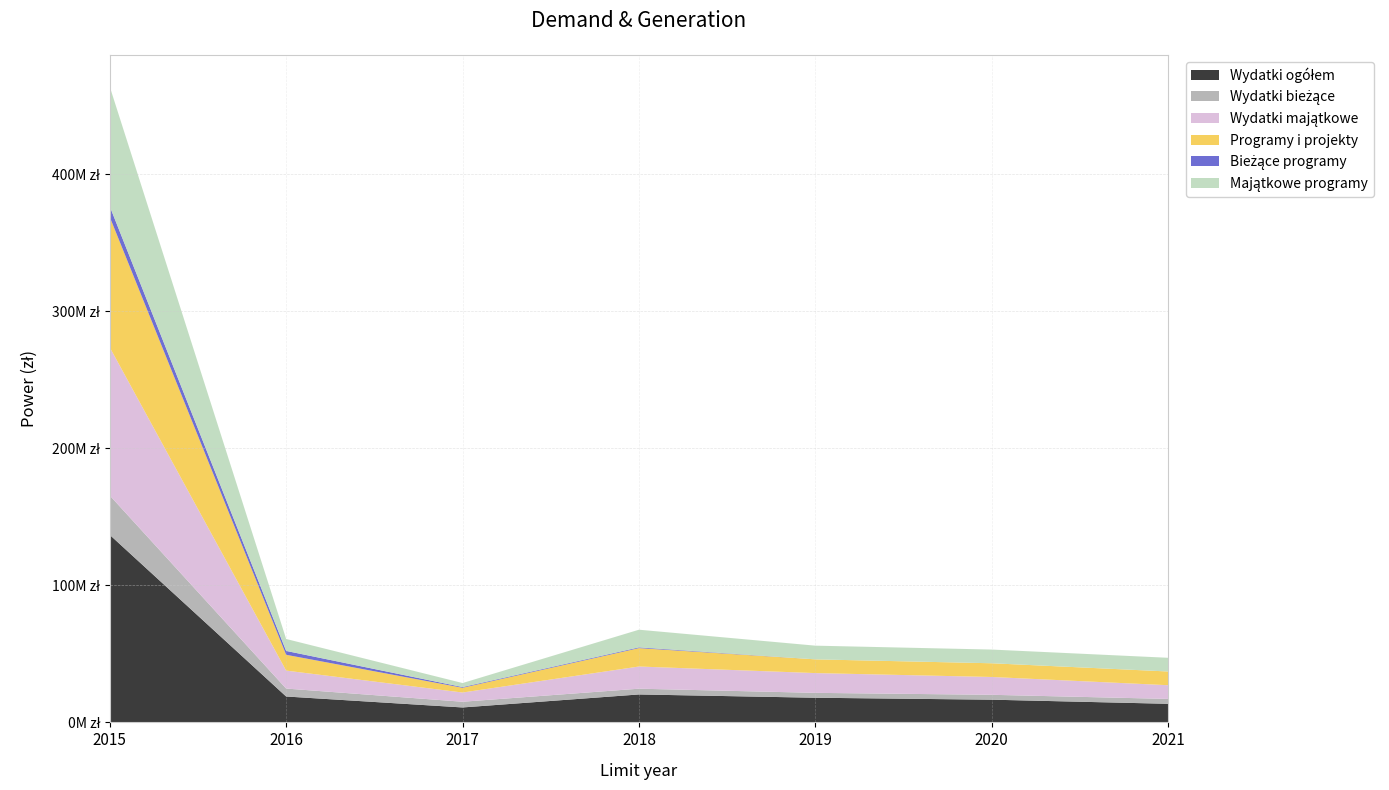

Reading left to right, list all the values displayed in this chart.

Wydatki ogółem: 2015=136820175.0	2016=18891094.4	2017=10897593.1	2018=20383636.0	2019=17985837.0	2020=16563804.0	2021=13561852.0
Wydatki bieżące: 2015=28743016.3	2016=5794324.5	2017=4169528.0	2018=4203636.0	2019=3563837.0	2020=3563804.0	2021=3561852.0
Wydatki majątkowe: 2015=108077158.7	2016=13096770.0	2017=6728065.0	2018=16180000.0	2019=14422000.0	2020=13000000.0	2021=10000000.0
Programy i projekty: 2015=95114094.0	2016=11537518.4	2017=3457593.0	2018=13423636.0	2019=10003837.0	2020=10003804.0	2021=10001852.0
Bieżące programy: 2015=7770266.3	2016=2821574.5	2017=509528.0	2018=543636.0	2019=3837.0	2020=3804.0	2021=1852.0
Majątkowe programy: 2015=87343827.7	2016=8715944.0	2017=2948065.0	2018=12880000.0	2019=10000000.0	2020=10000000.0	2021=10000000.0